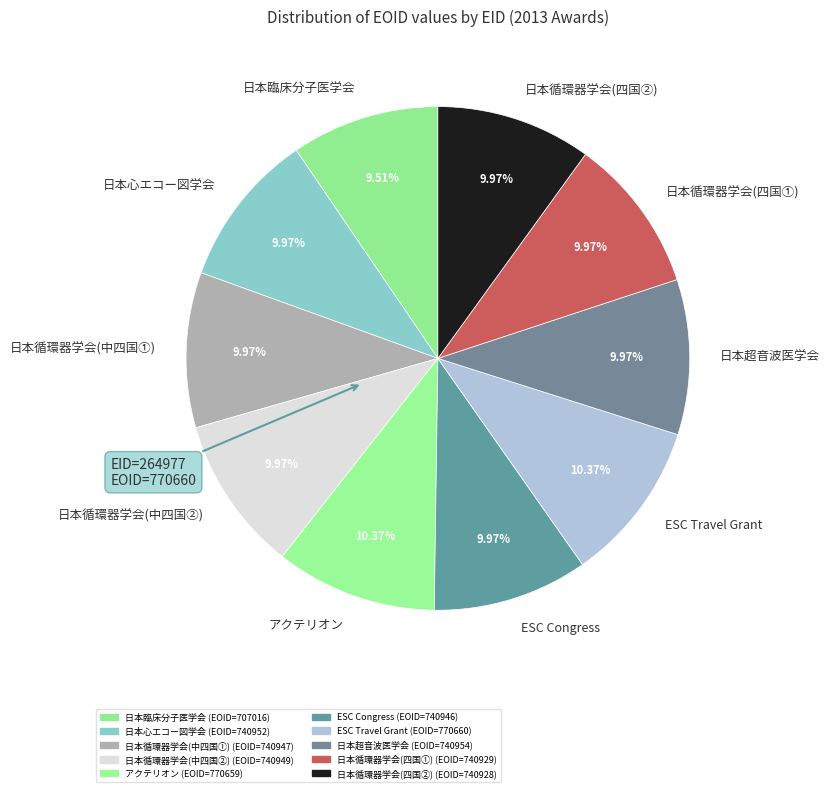

Do 日本心エコー図学会 and ESC Travel Grant together represent more than half of the pie?

No